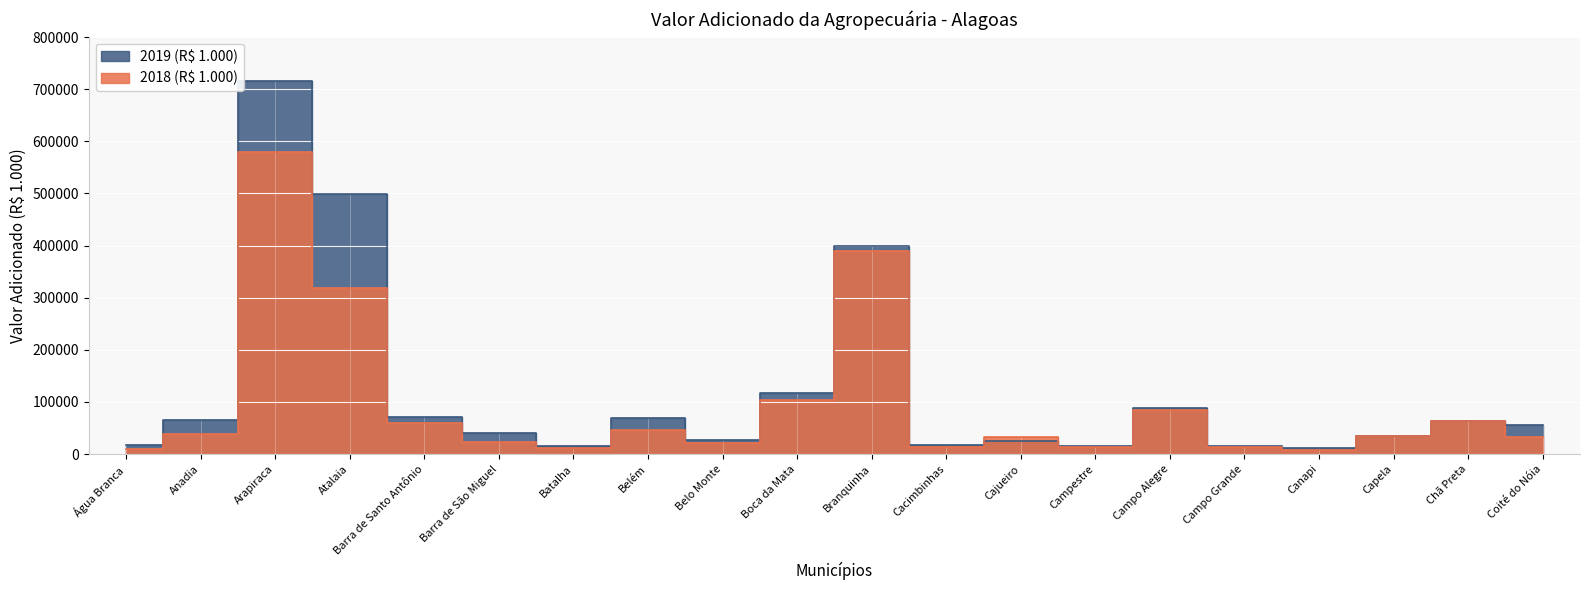

At which category is the sum across all series the highest?

Arapiraca